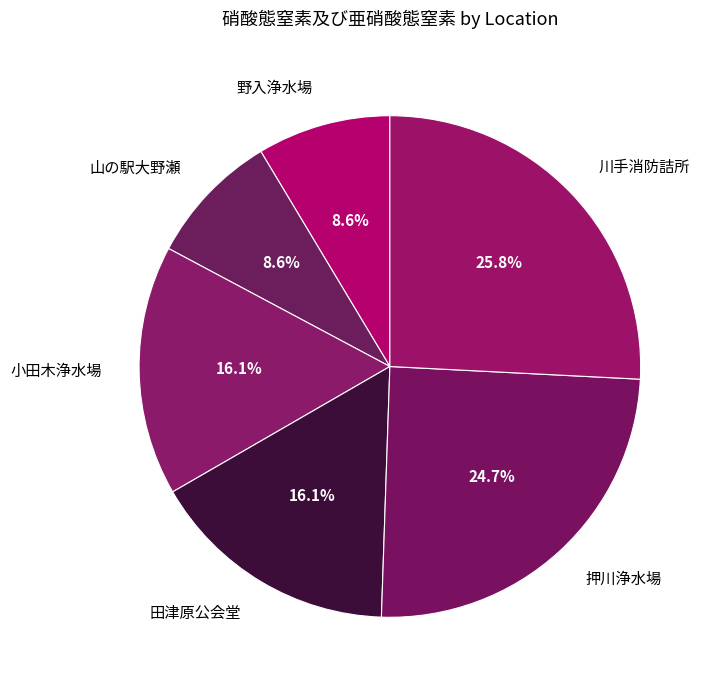

Does 押川浄水場 represent more than half of the total?

No